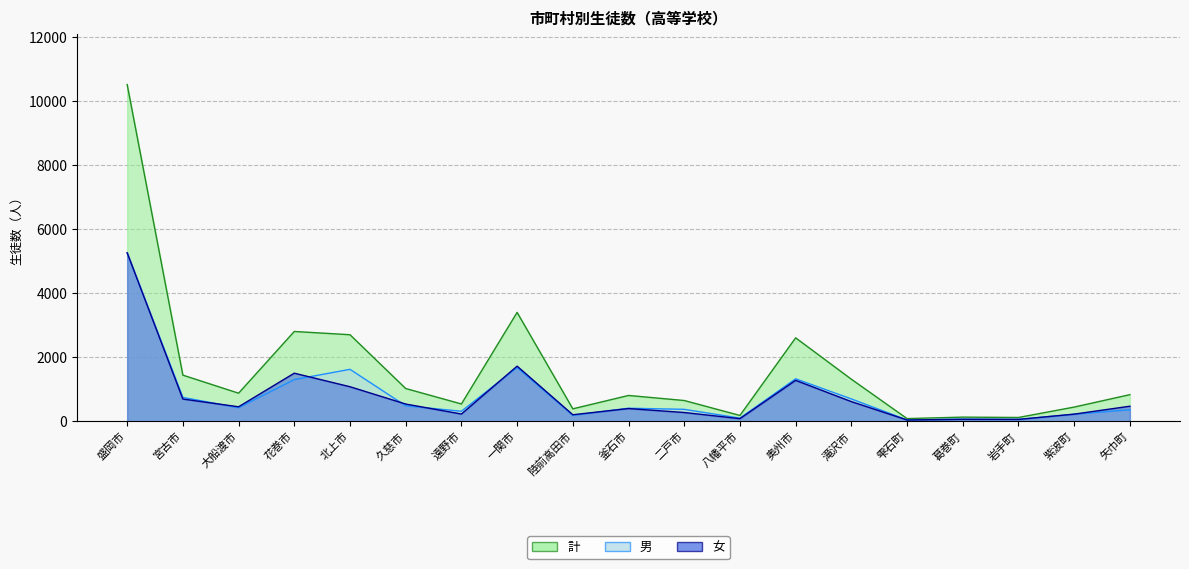

List the series in order of their peak value, lowest first.

男, 女, 計